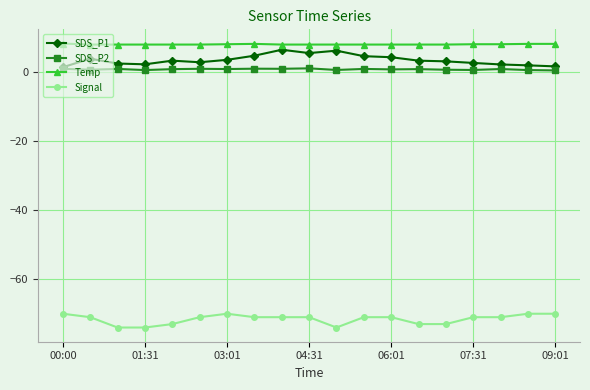

True or false: SDS_P1 and Signal cross at least once.

False